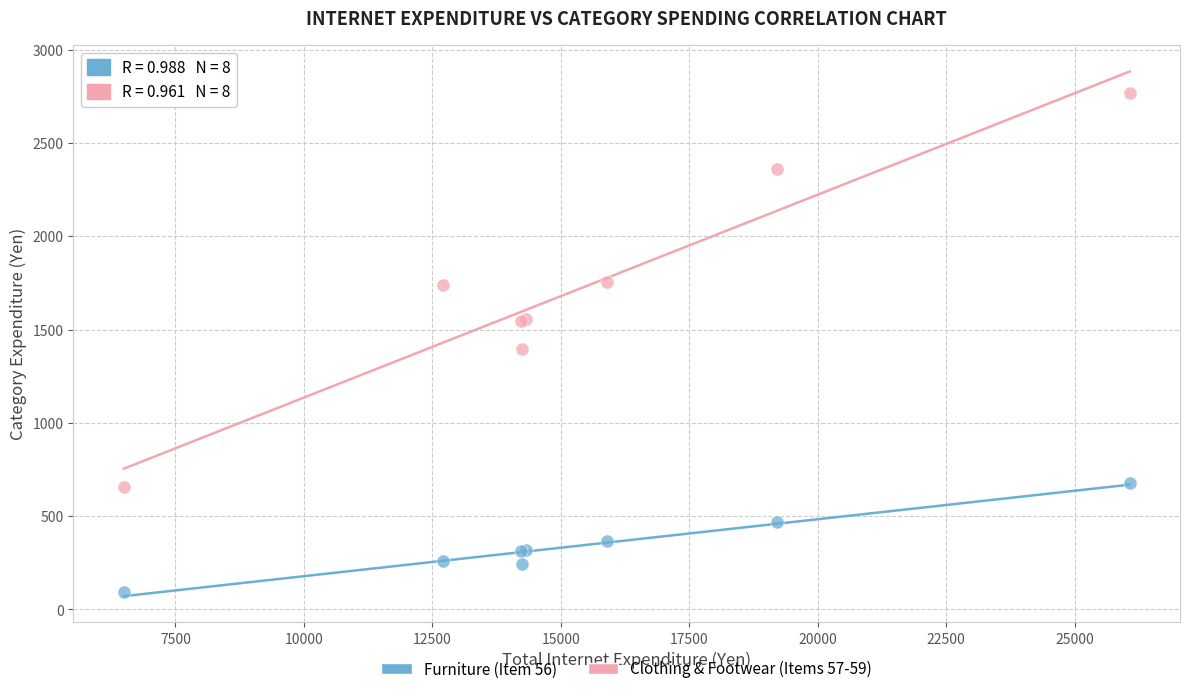

Which series contains the highest Y value?

Clothing & Footwear (Items 57-59)